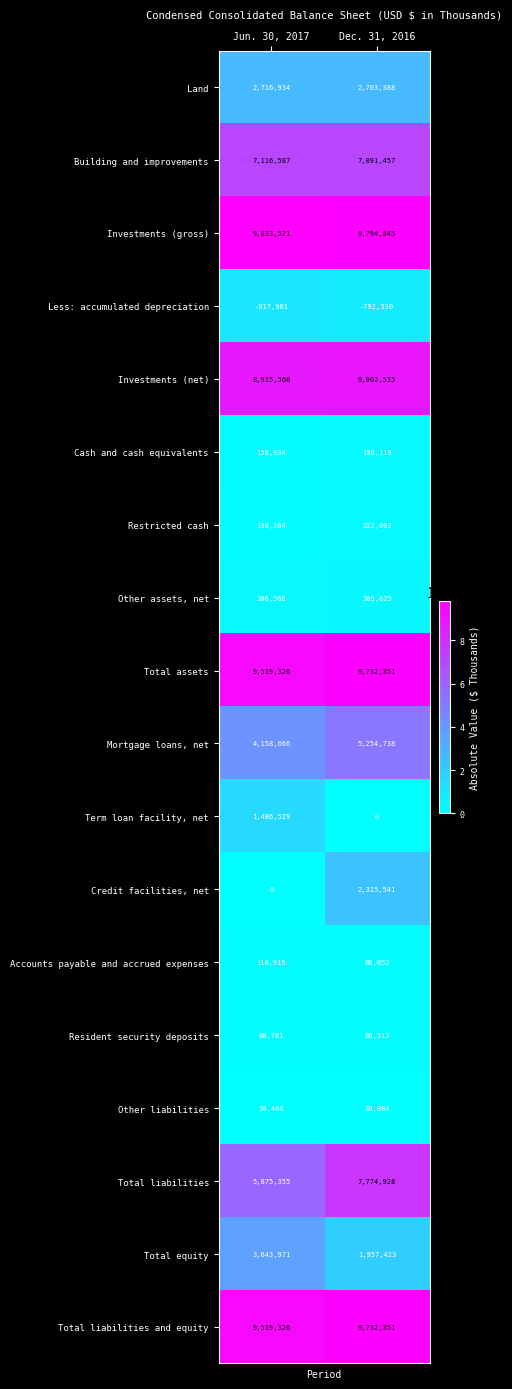

Which category has the highest value across all series?

Jun. 30, 2017